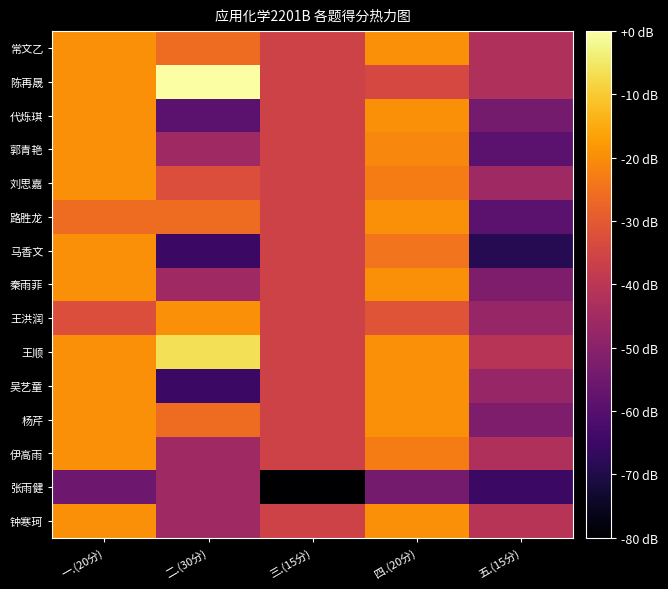

How many data points does each series have?

5